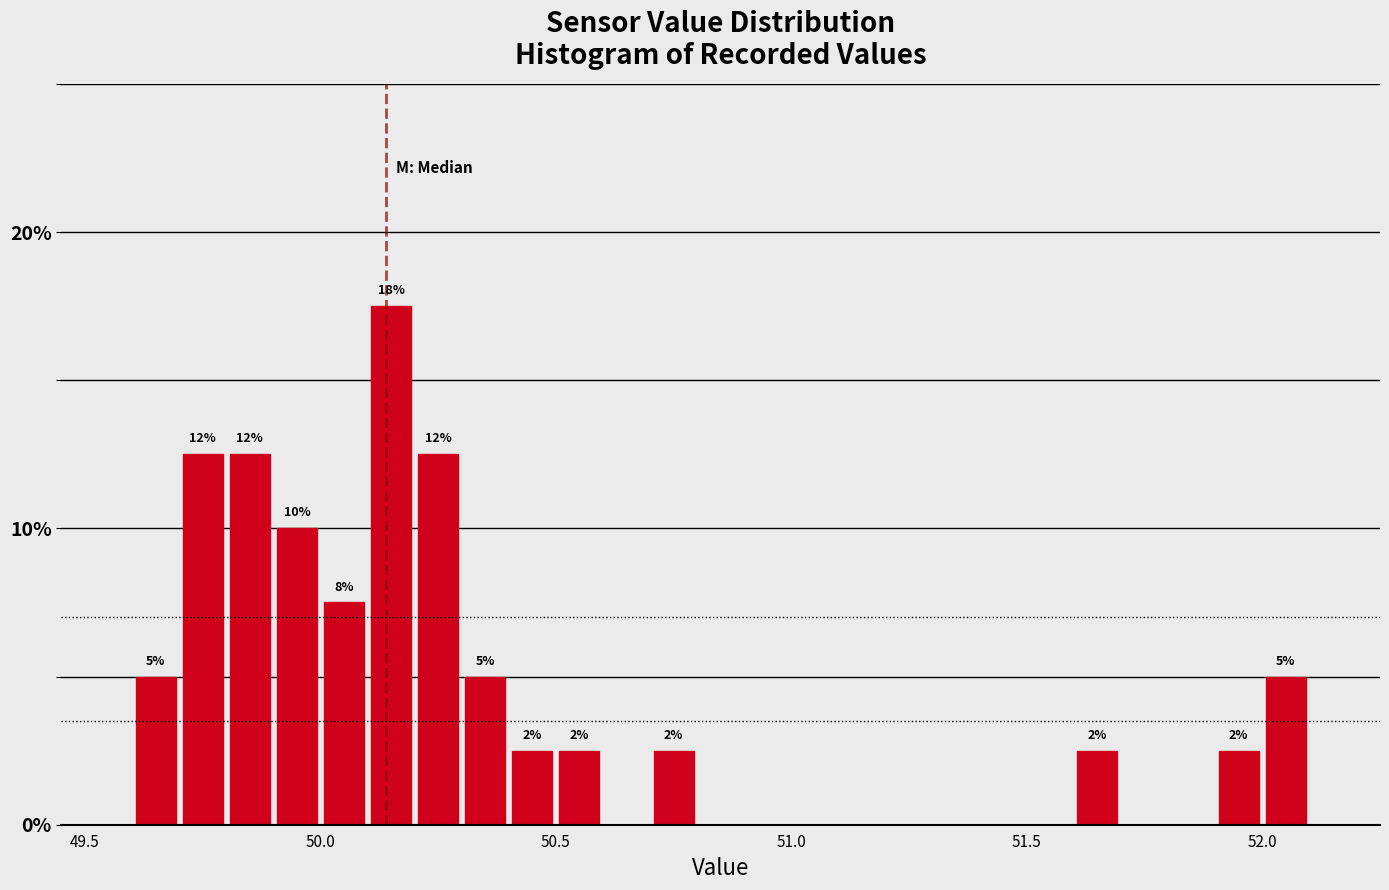

Read against the x-axis, roughly where is the centre of the tallest bar?

50.15